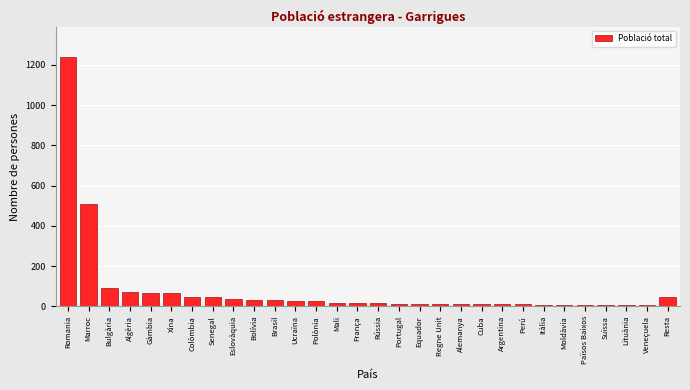

The chart shows a value of 28 at Ucraïna. True or false?

True